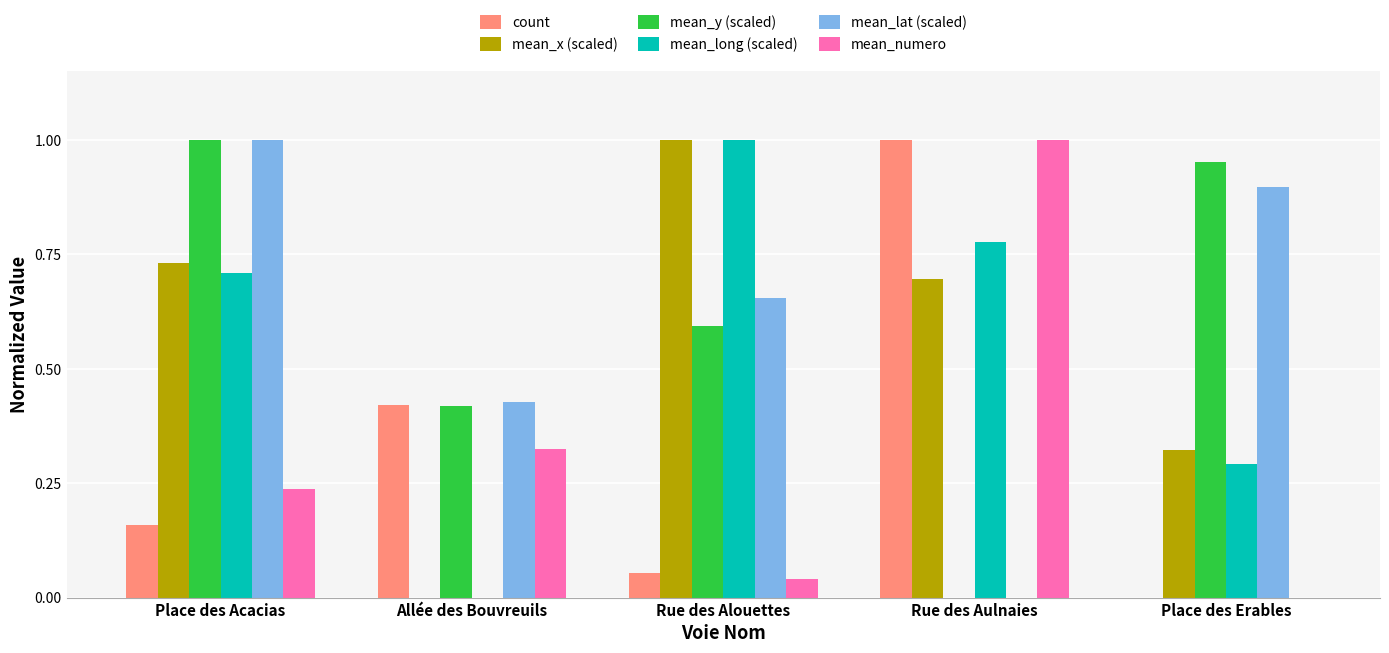

What is the total value across all series at Rue des Aulnaies?

3.5